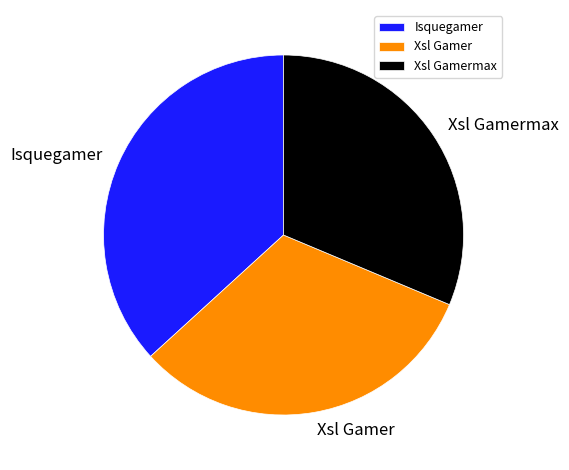

How many segments does this pie chart have?

3